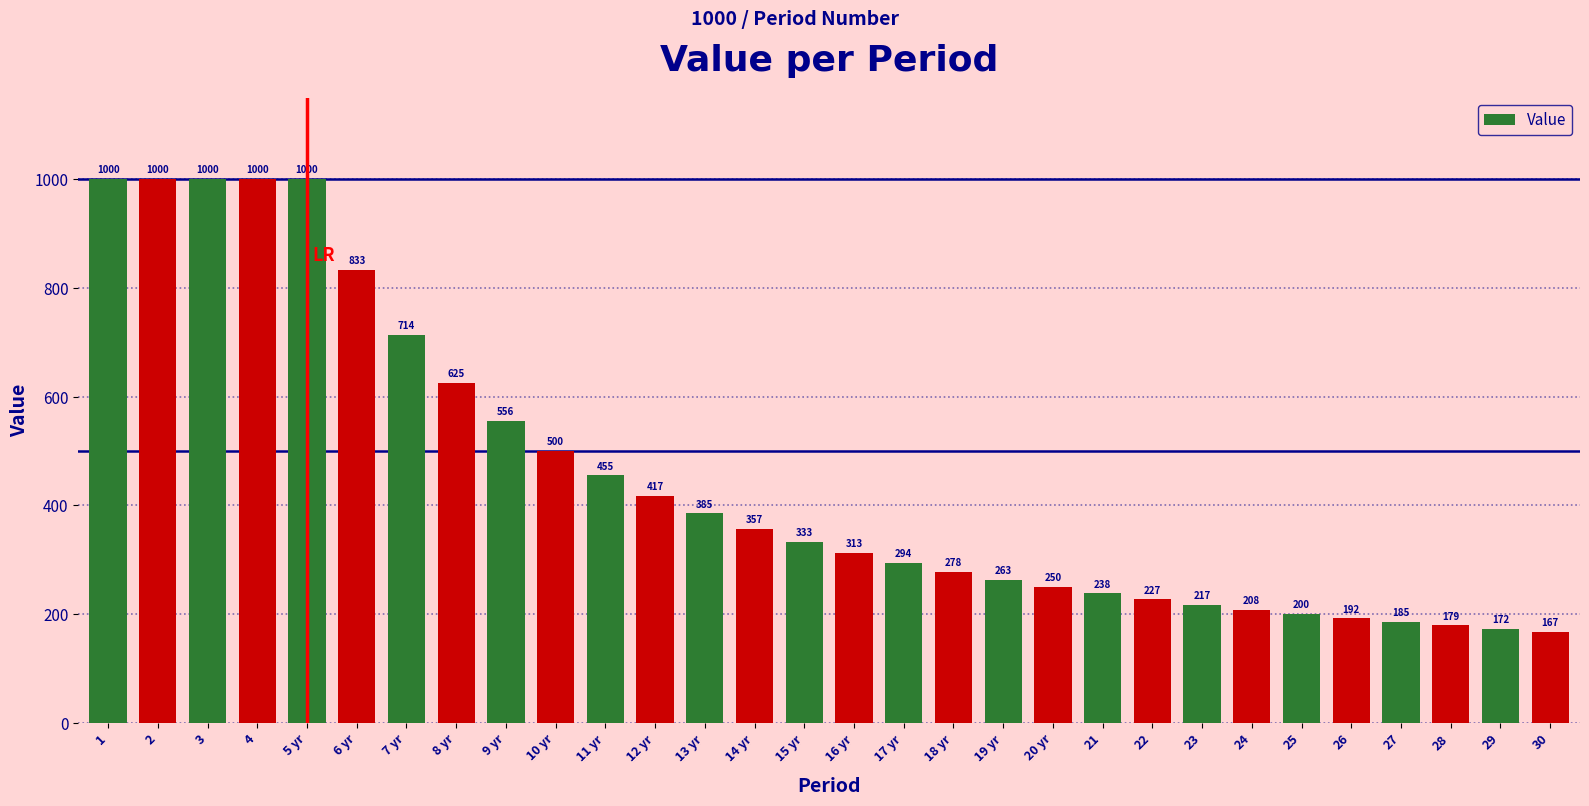

What is the sum of all values?

13558